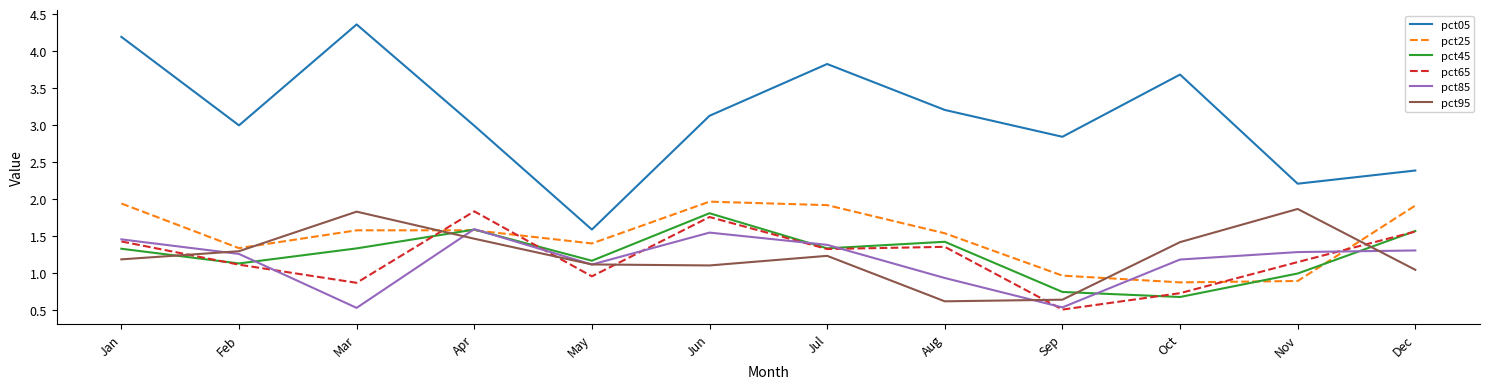

The value of pct85 at Jul is 1.4. True or false?

True